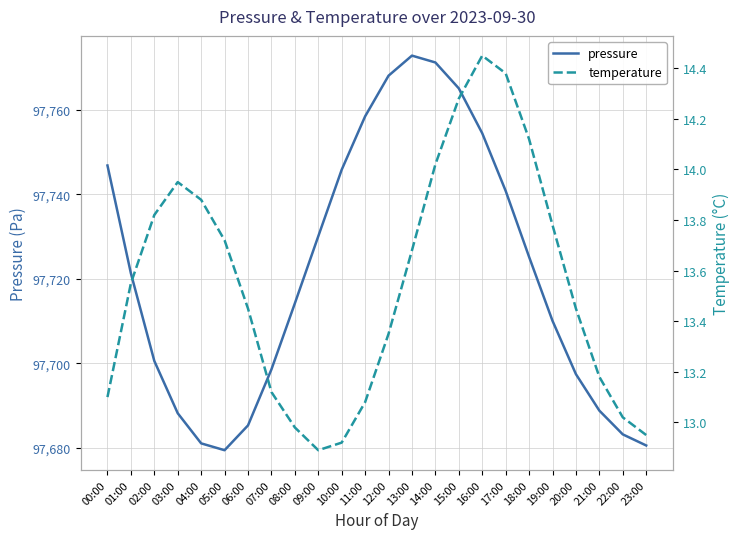

Is it true that temperature equals 19.1 at 21:00?

False